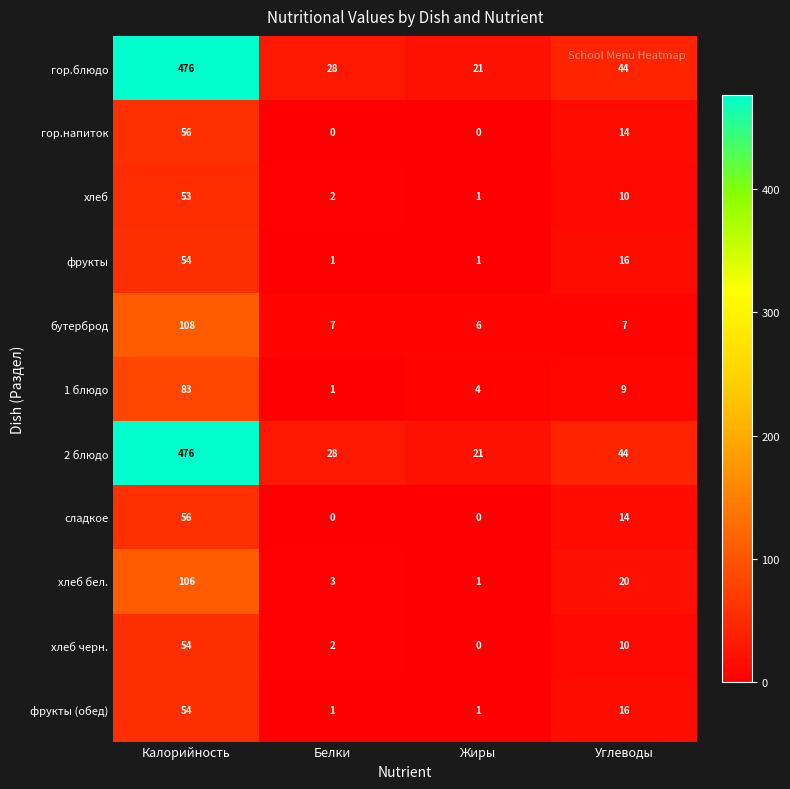

What is the total value across all series at Углеводы?

204